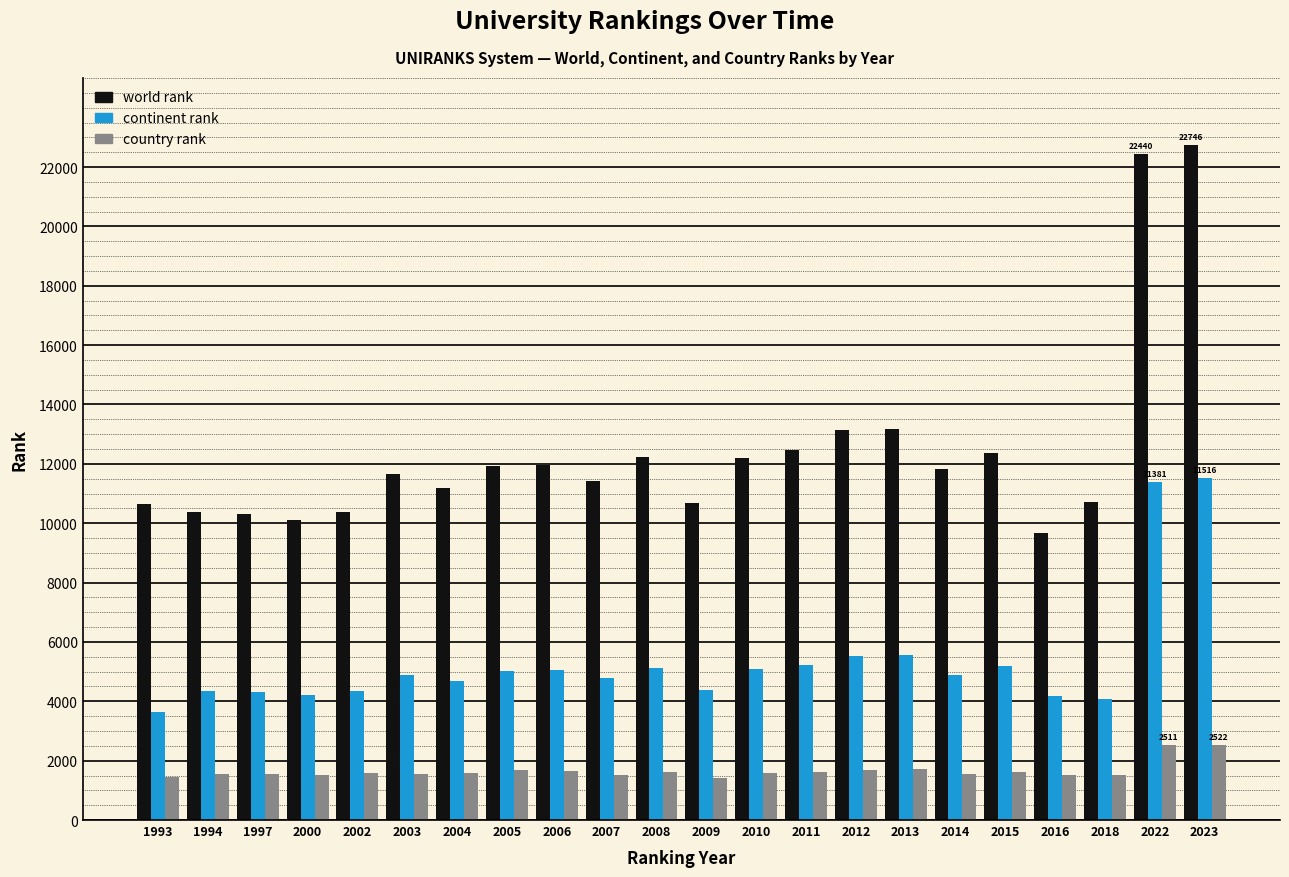

Where does the country rank series first go above 1579?

2004